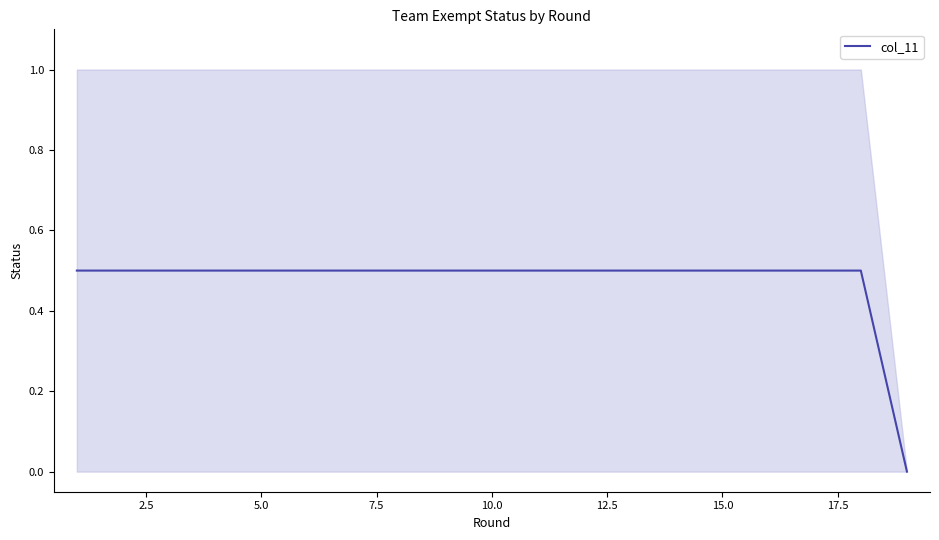

What is the sum of all values?

9.0